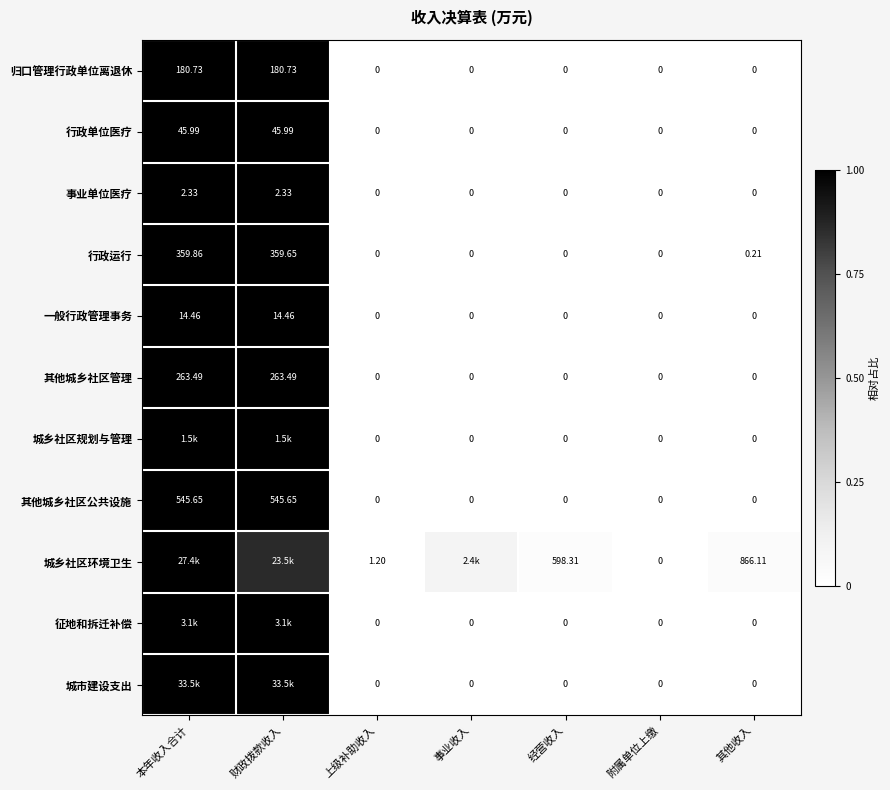

Between 其他收入 and 财政拨款收入, which is larger?

财政拨款收入